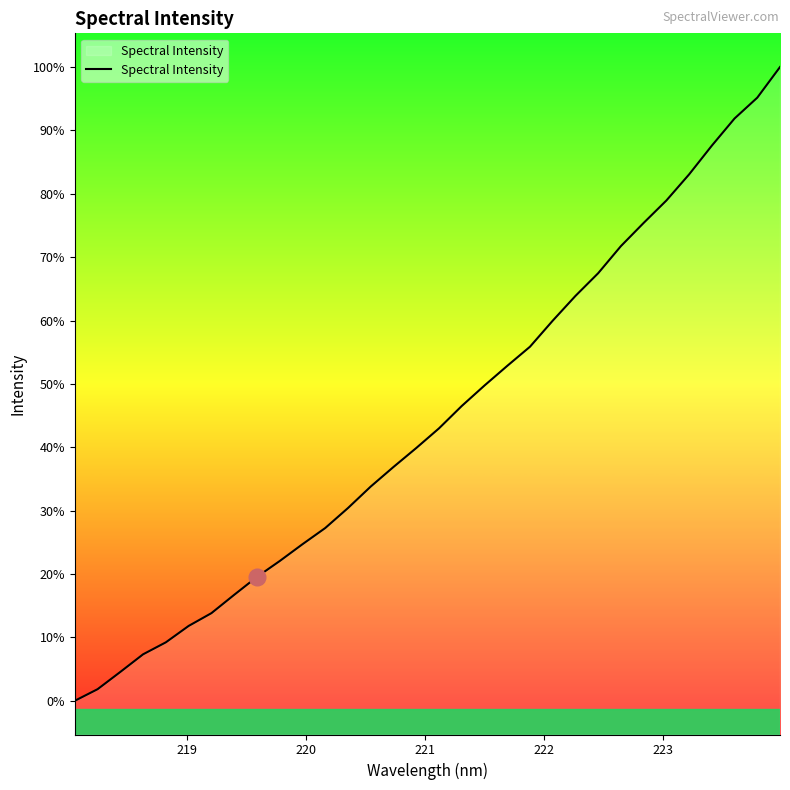

True or false: the data has more than 0 interior local peaks.

False